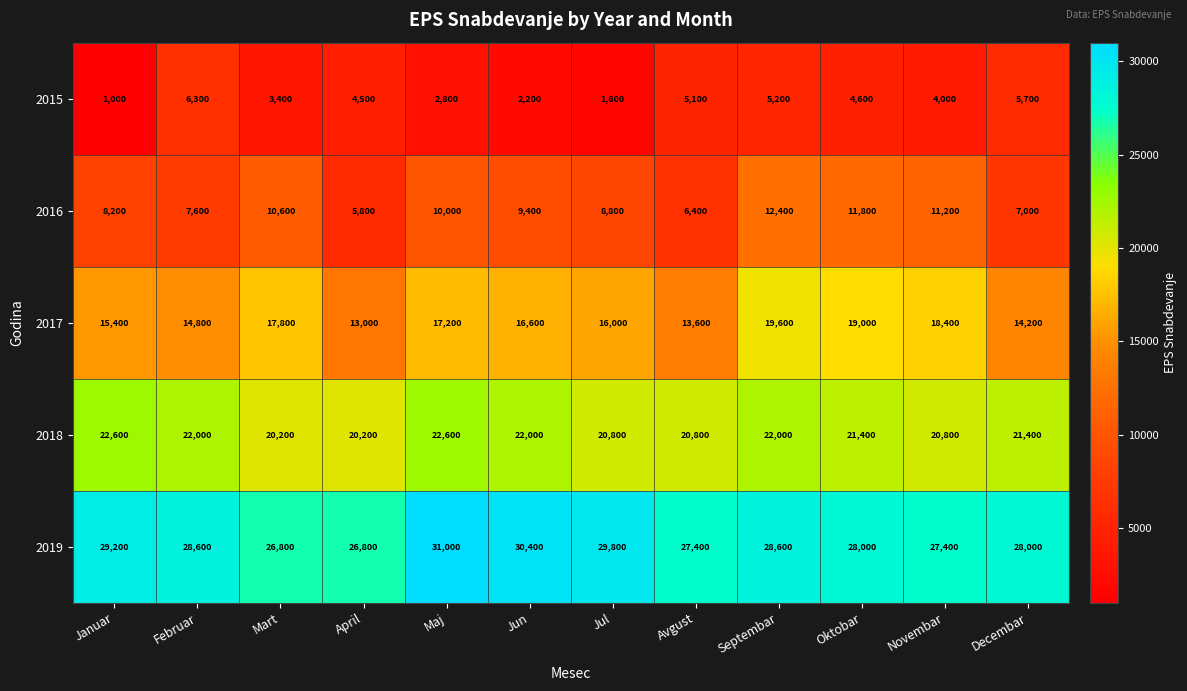

What is the spread (max minus min) of values at Januar?

28200